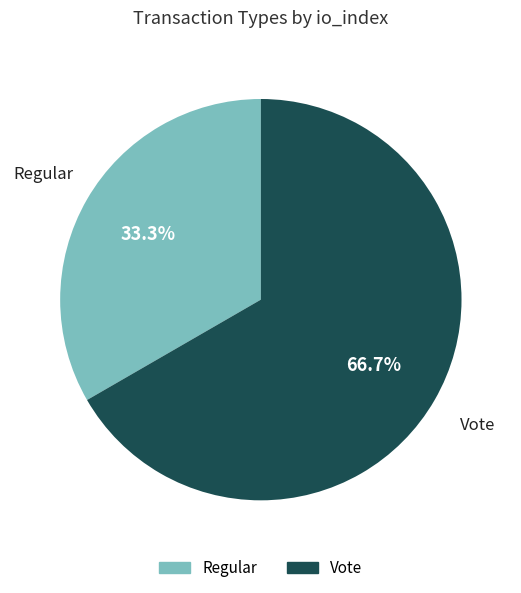

What is the largest slice in the pie chart?

Vote